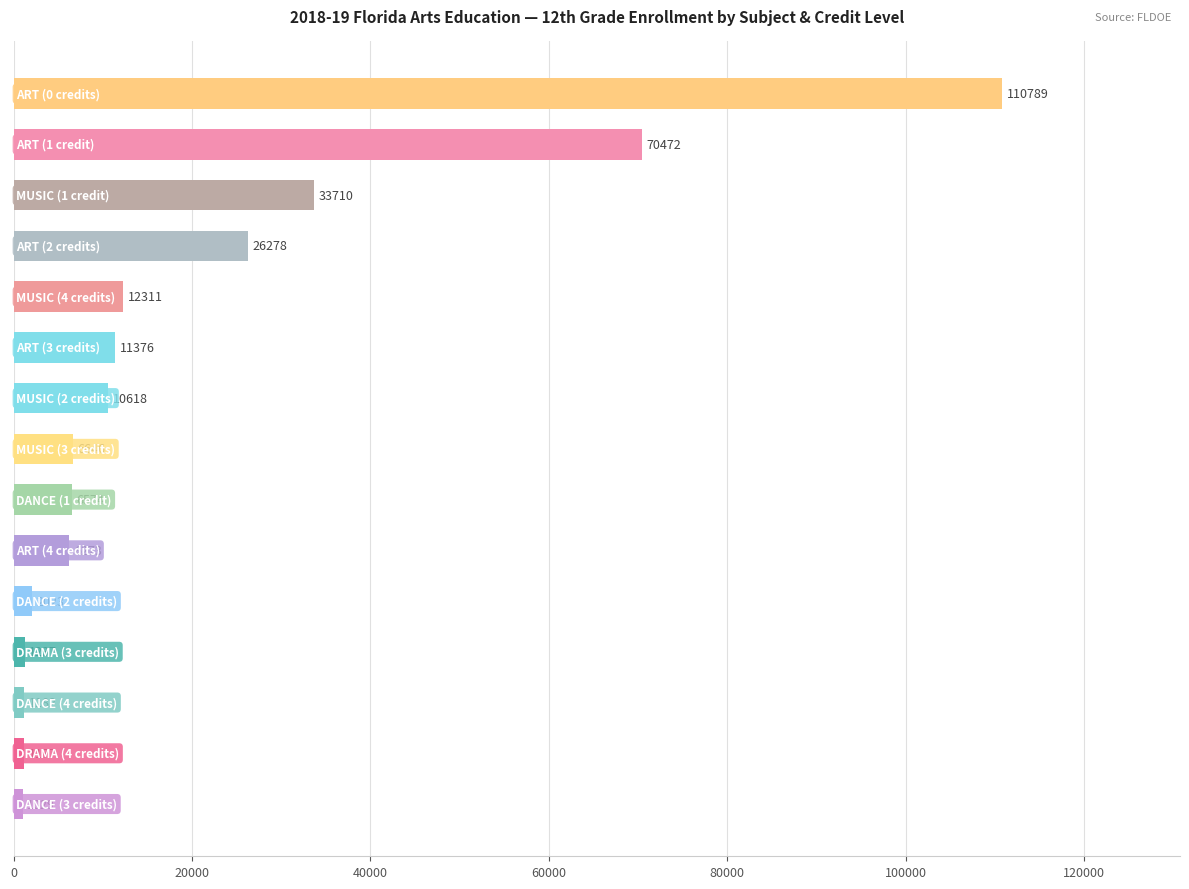

What is the difference between the maximum and minimum values?

109760